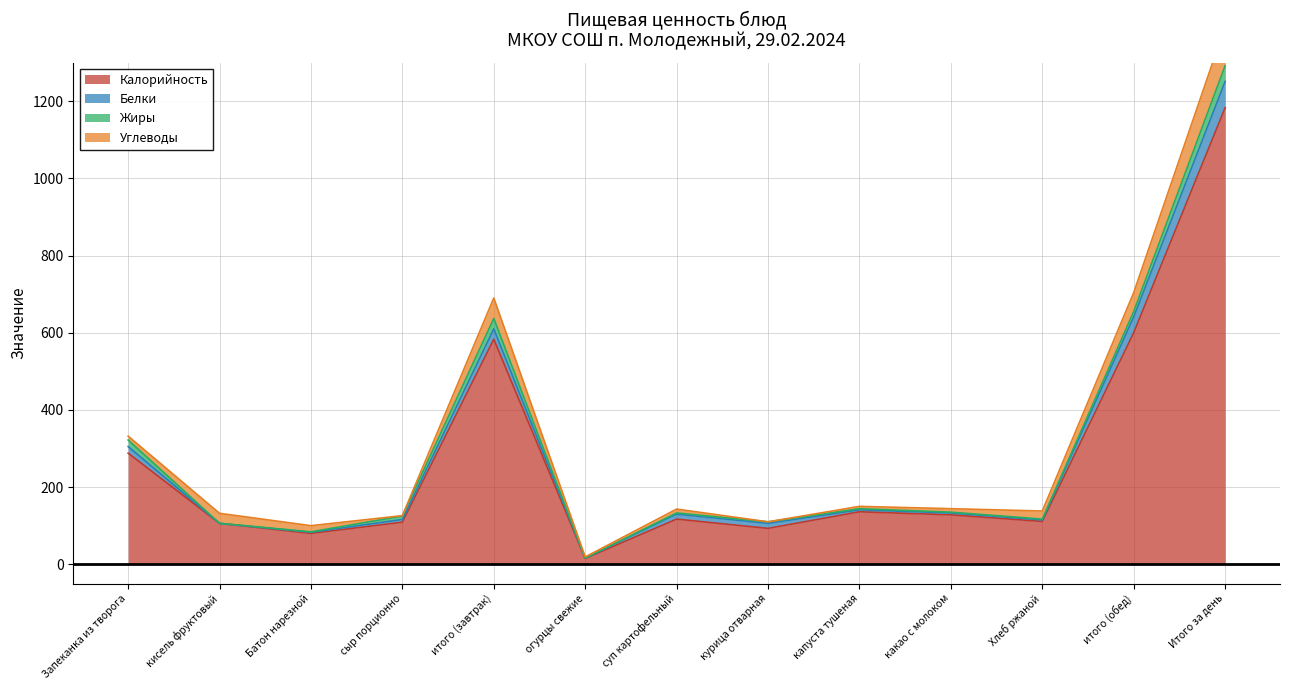

Which series has the widest spread of values?

Калорийность